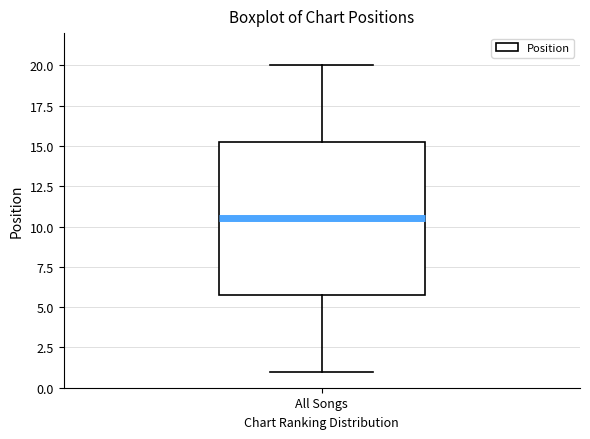

Where is the lower edge of the box for All Songs on the y-axis? The values are not printed on the chart, so give them approximately, as read against the axis.

6.0